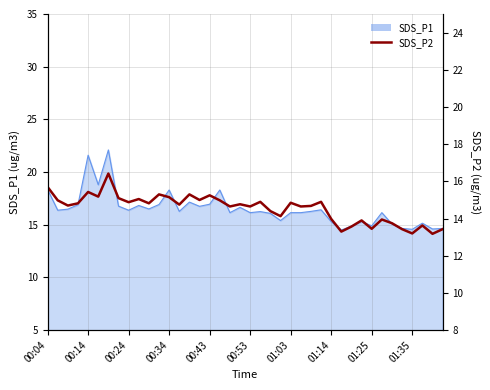

Is it true that SDS_P1 equals 5.4 at 01:03?

False